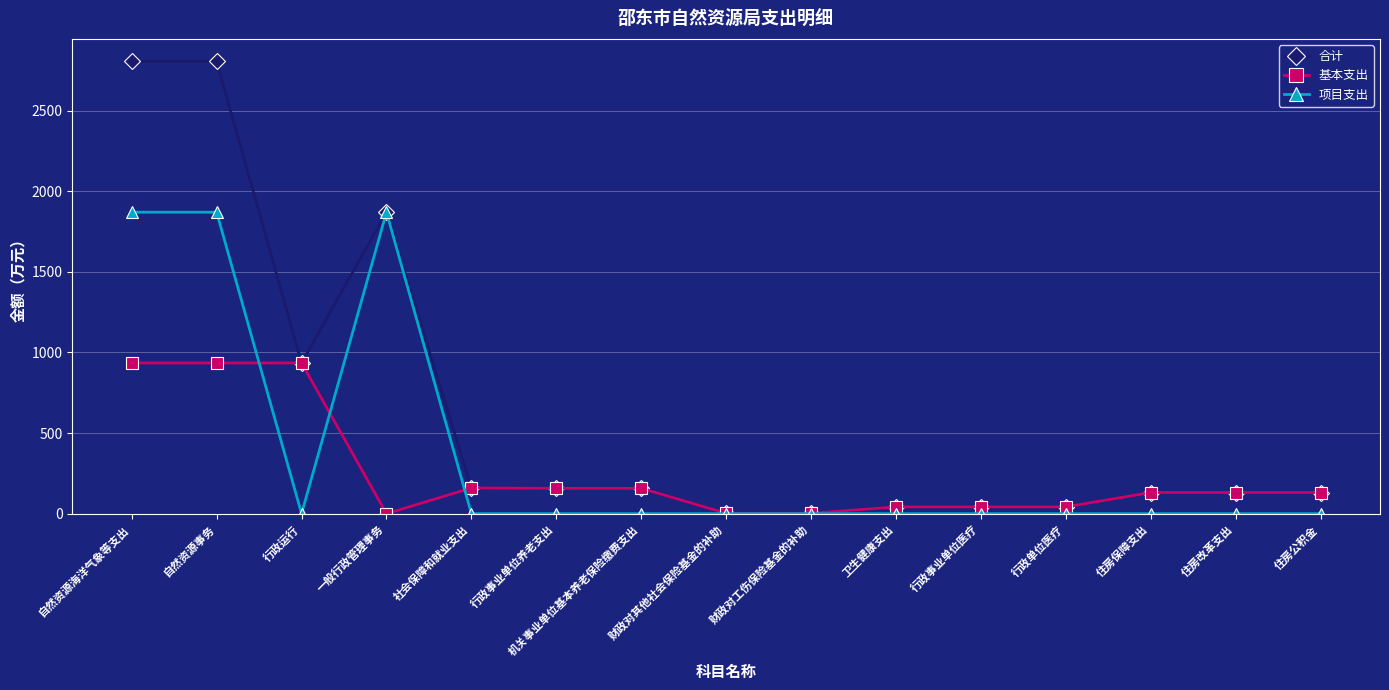

The value of 合计 at 住房公积金 is 131.2. True or false?

True